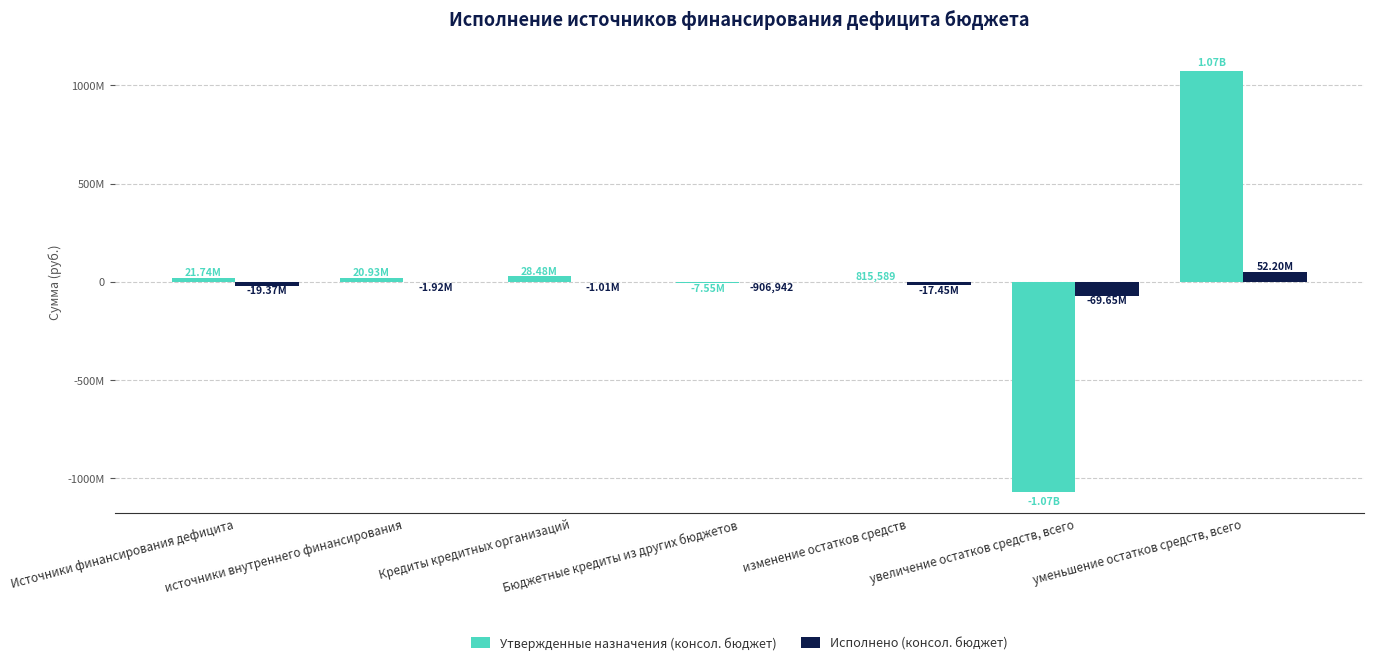

Are the bars grouped side by side (vs. stacked)?

Yes